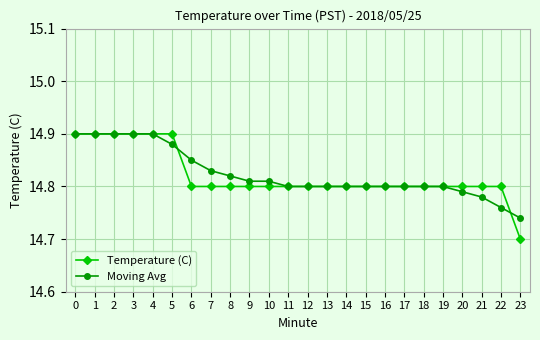

Is this an area chart (filled region under the line)?

No